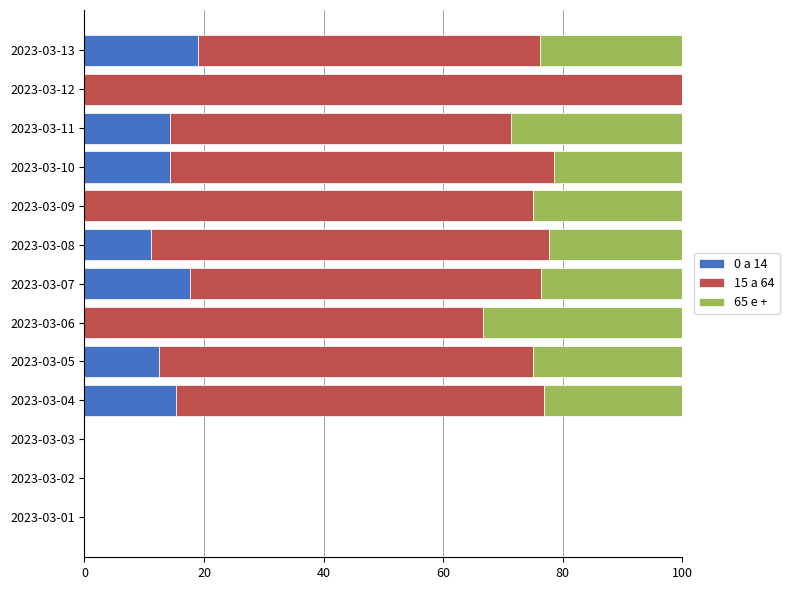

What is the total value across all series at 2023-03-10?

100.0